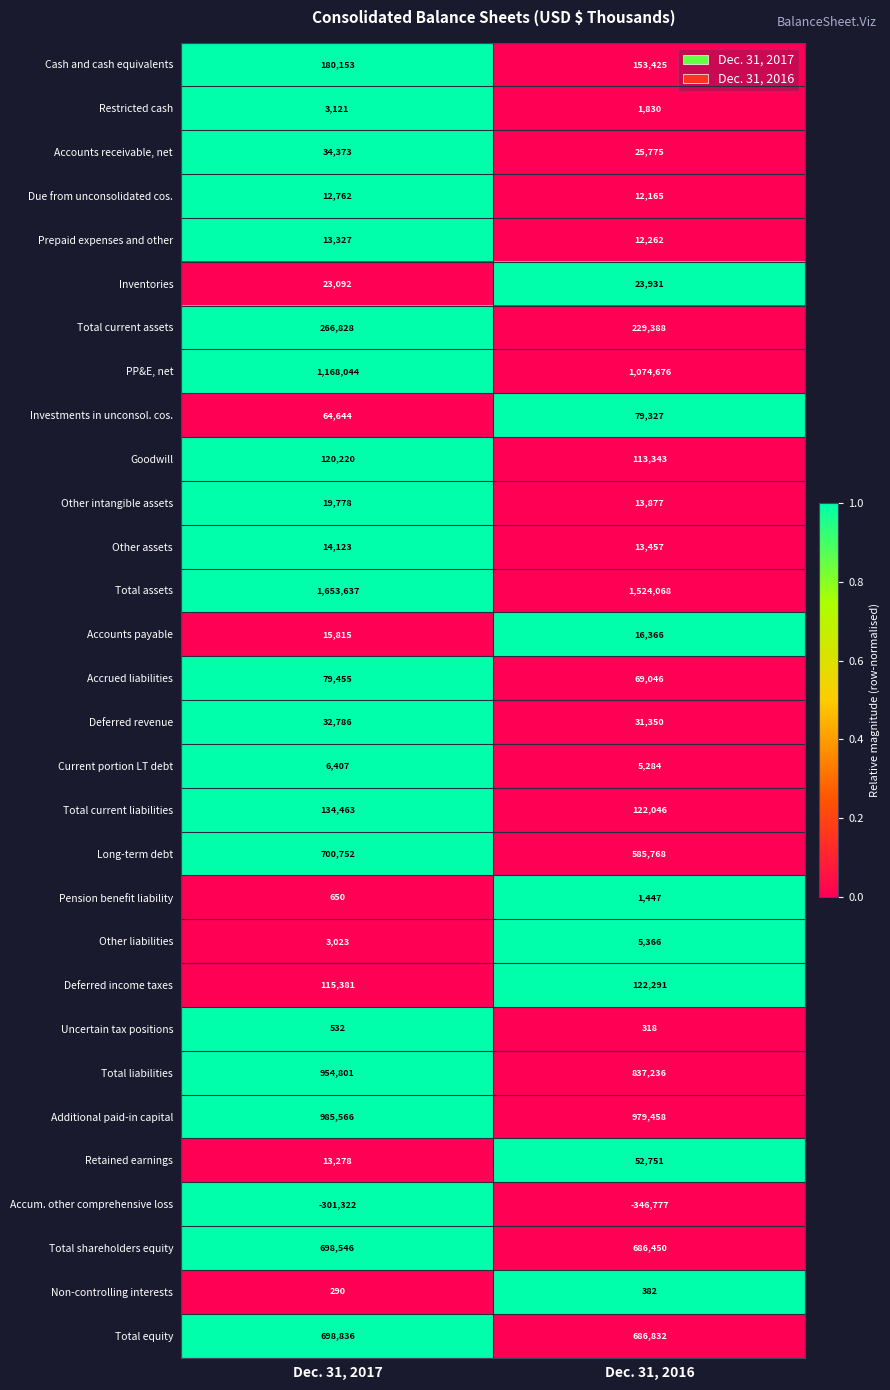

Is it true that Long-term debt equals 1035800 at Dec. 31, 2017?

False